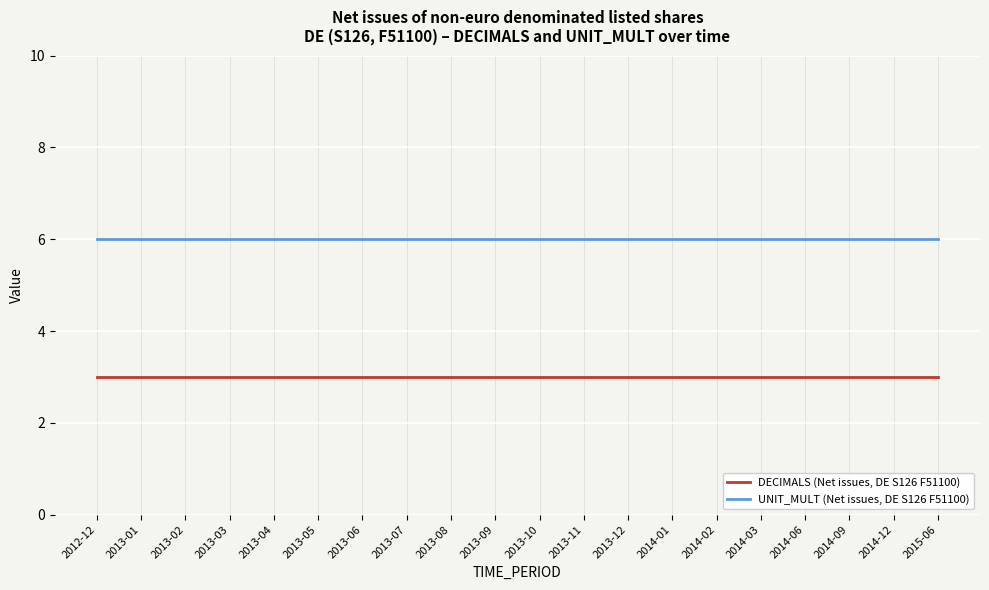

The DECIMALS (Net issues, DE S126 F51100) series shows 3 at 2013-06. True or false?

True